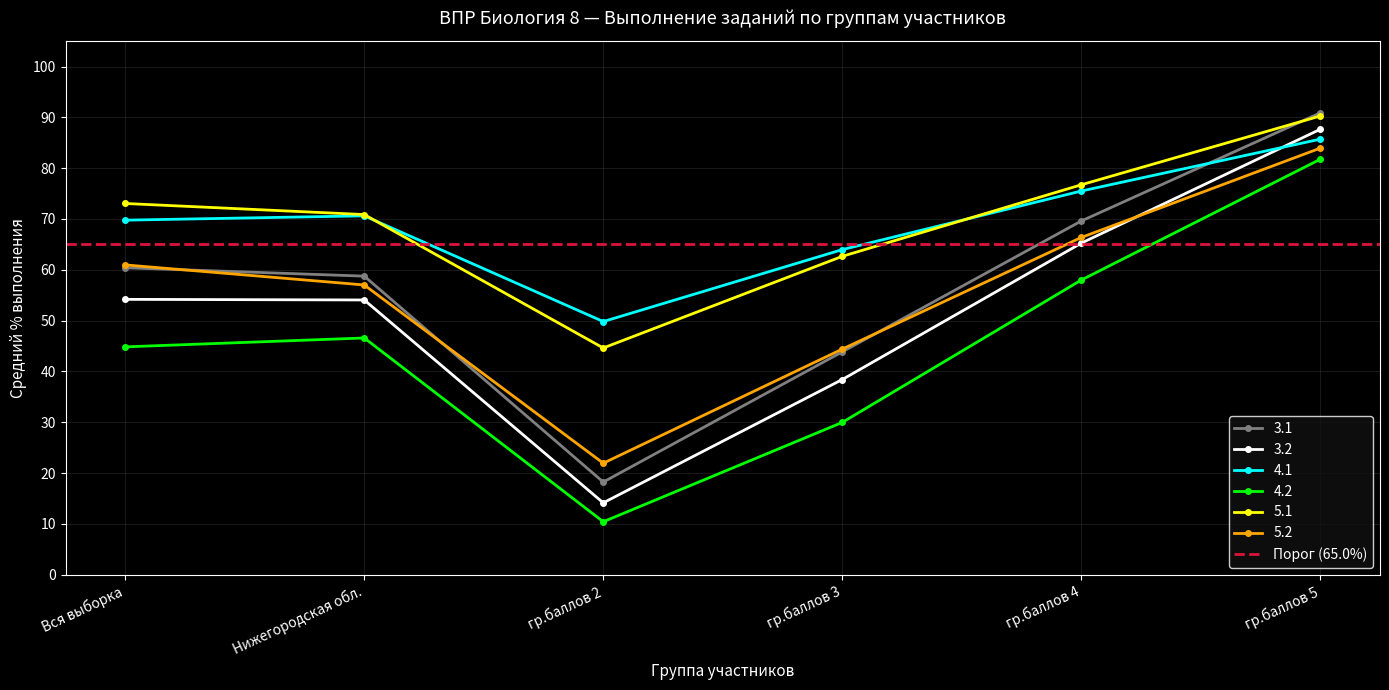

What is the total value across all series at гр.баллов 4?

411.4